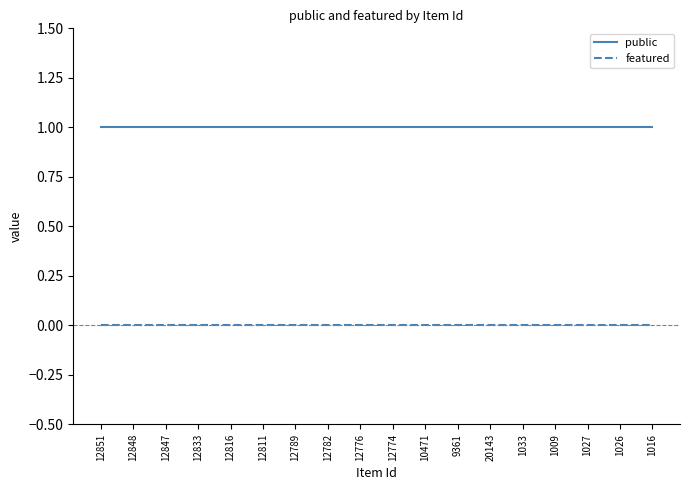

Is this an area chart (filled region under the line)?

No